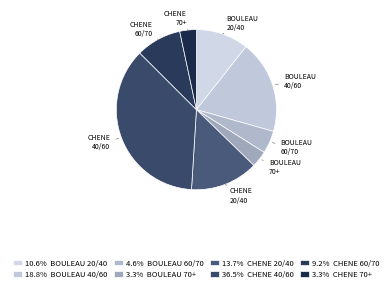

Is it true that BOULEAU 60/70 is 5% of the pie?

True